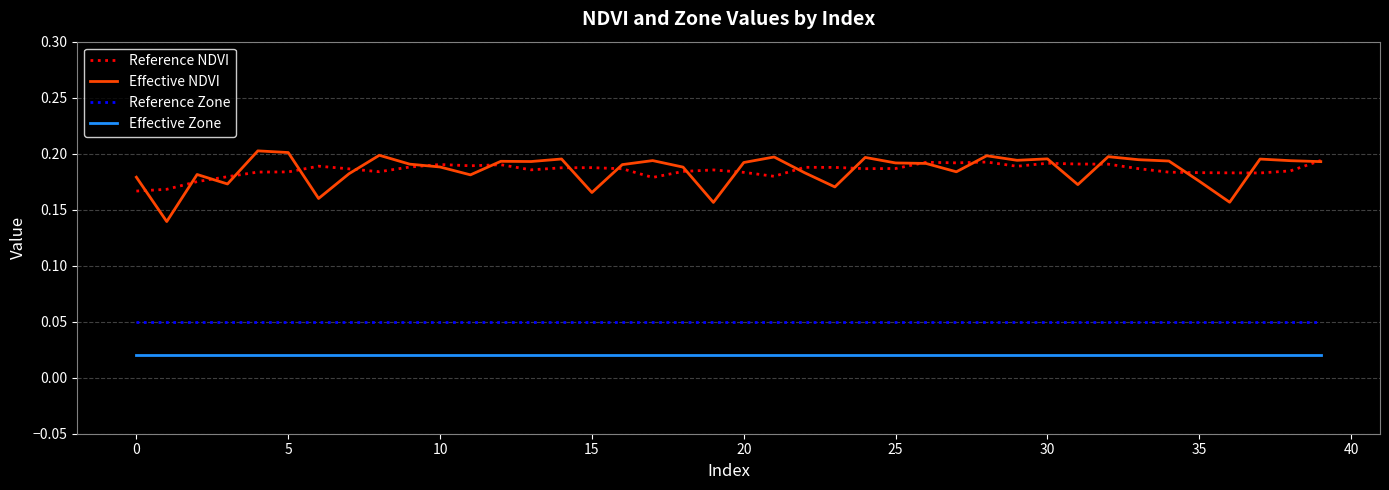

True or false: Effective NDVI and Reference Zone cross at least once.

False